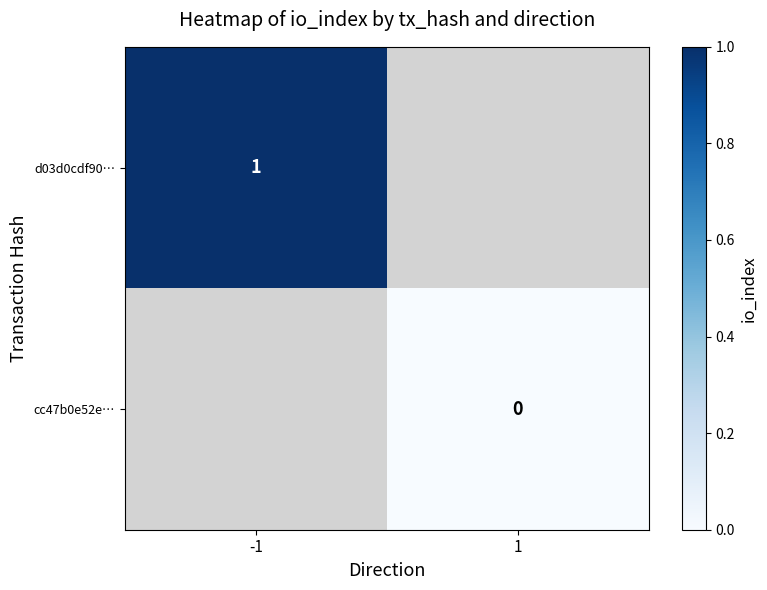

The value of d03d0cdf90… at -1 is 1. True or false?

True